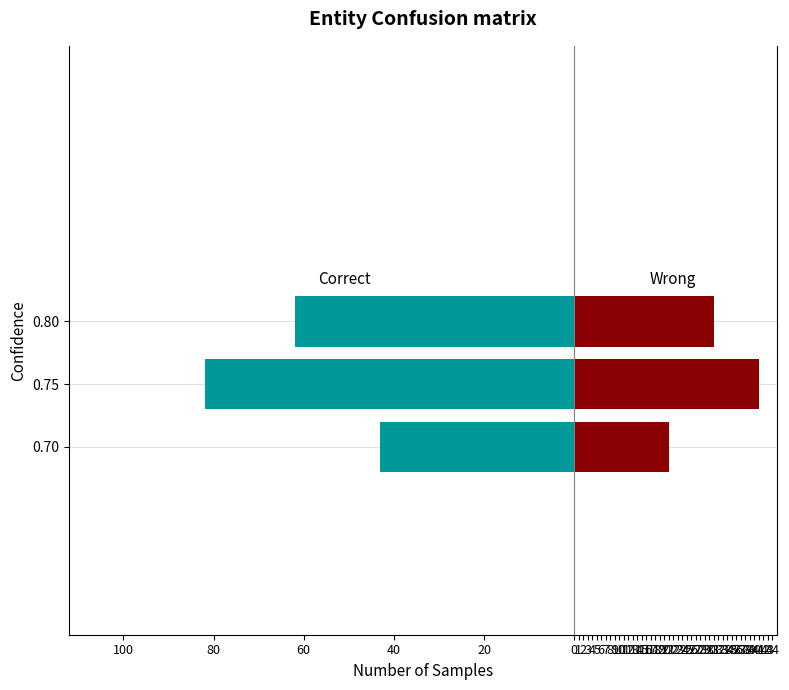

Is the value of Wrong at 0.75 greater than the value of Correct at 0.70?

Yes